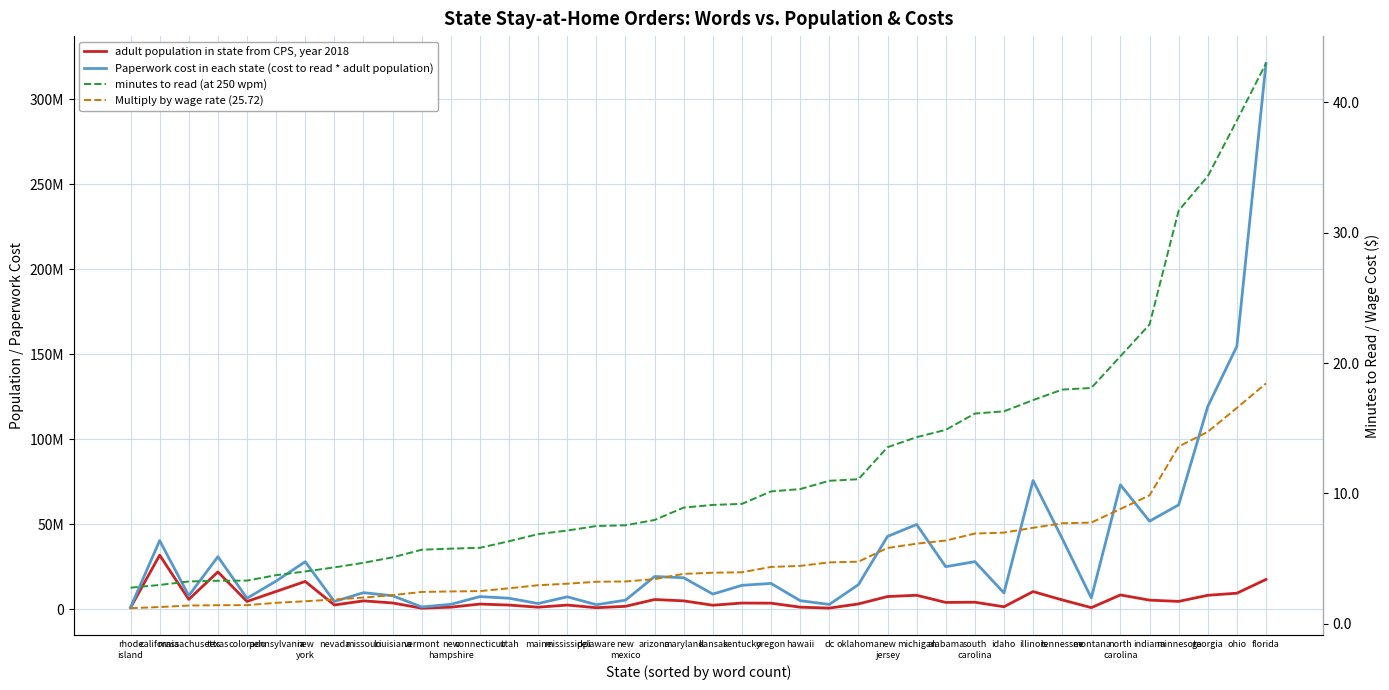

What is the average value of the Multiply by wage rate (25.72) series?

5.2